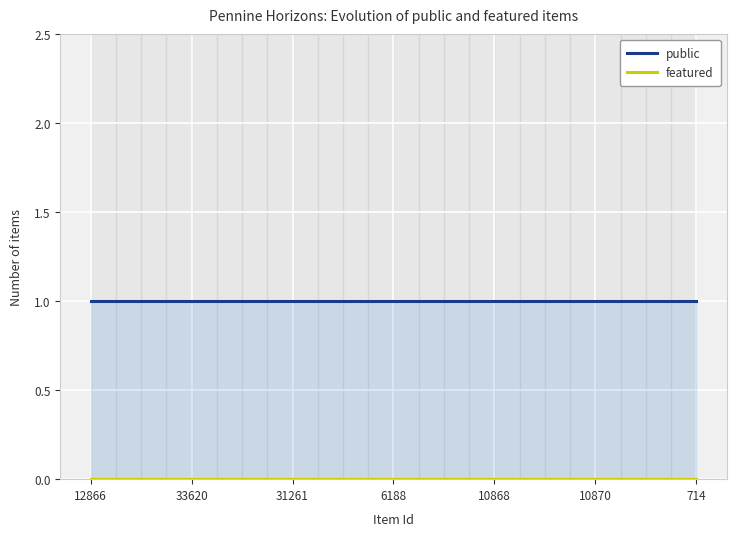

The value of public at 31261 is 1. True or false?

True